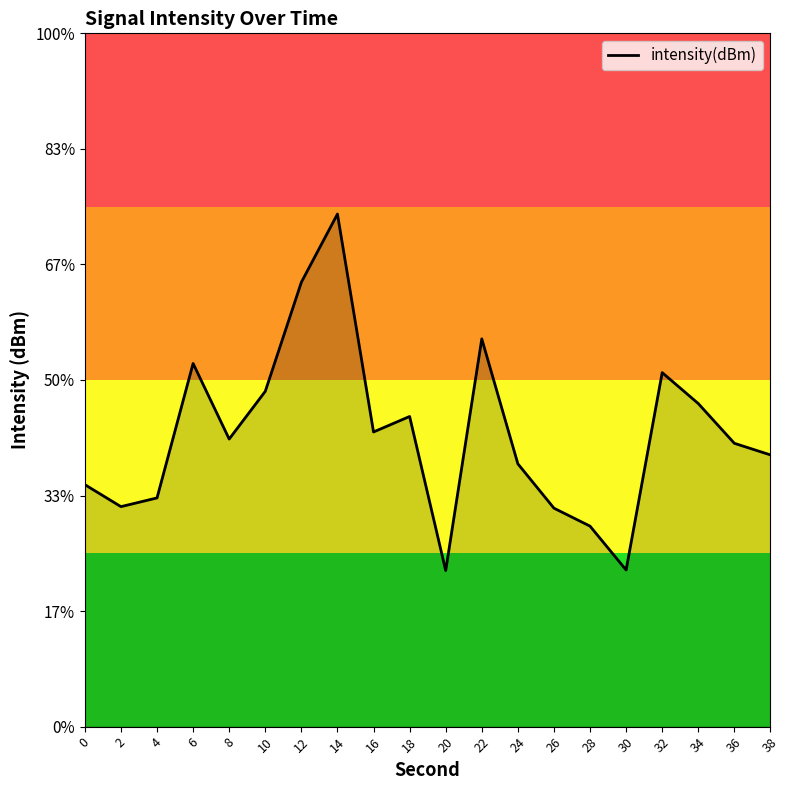

Which label corresponds to the largest value in the chart?

14